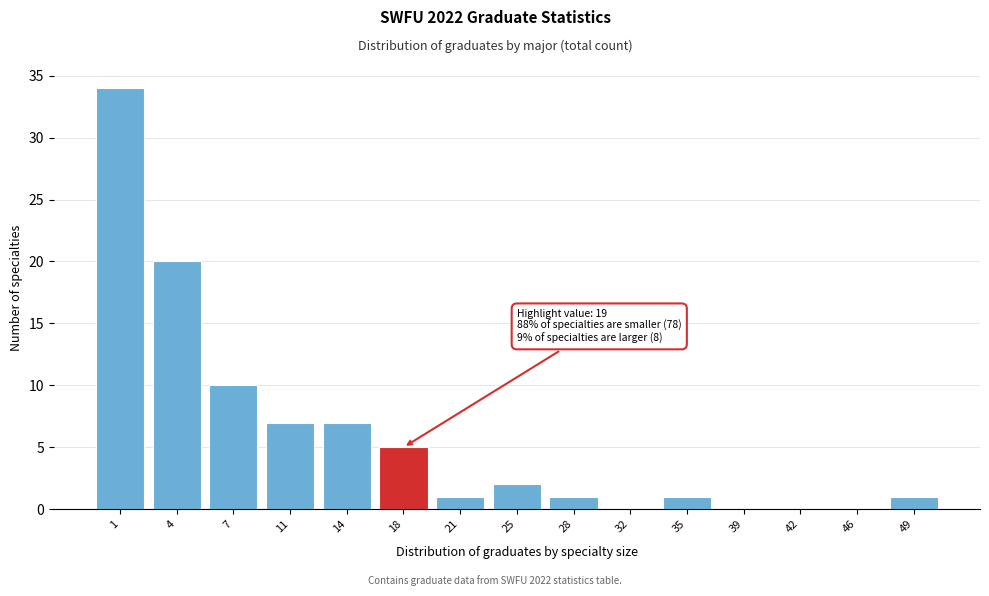

Reading left to right, transcribe all the data shown in this chart.

1=34	4=20	7=10	11=7	14=7	18=5	21=1	25=2	28=1	32=0	35=1	39=0	42=0	46=0	49=1